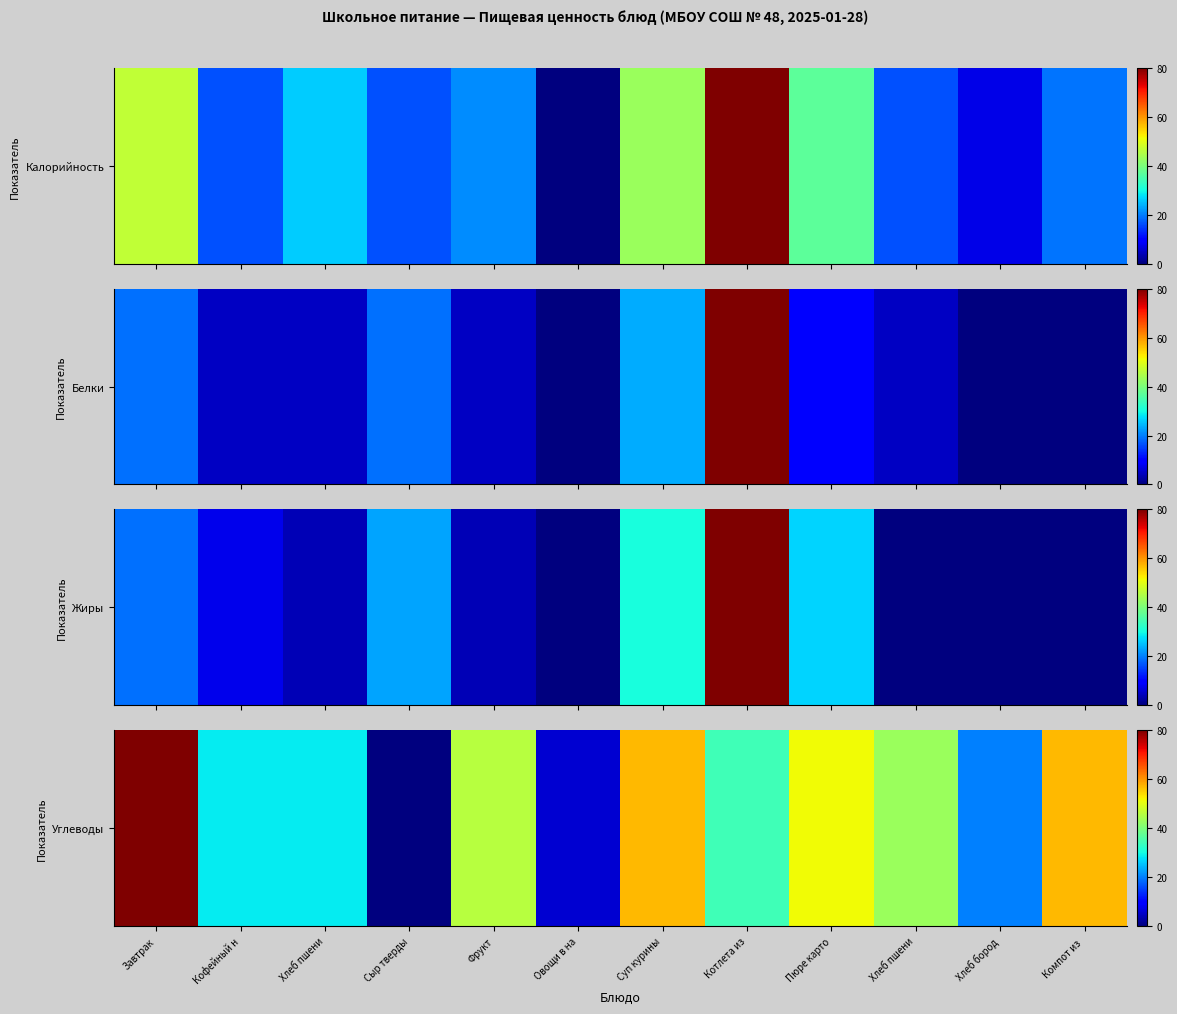

What is the difference between the second highest and minimum values?

57.1